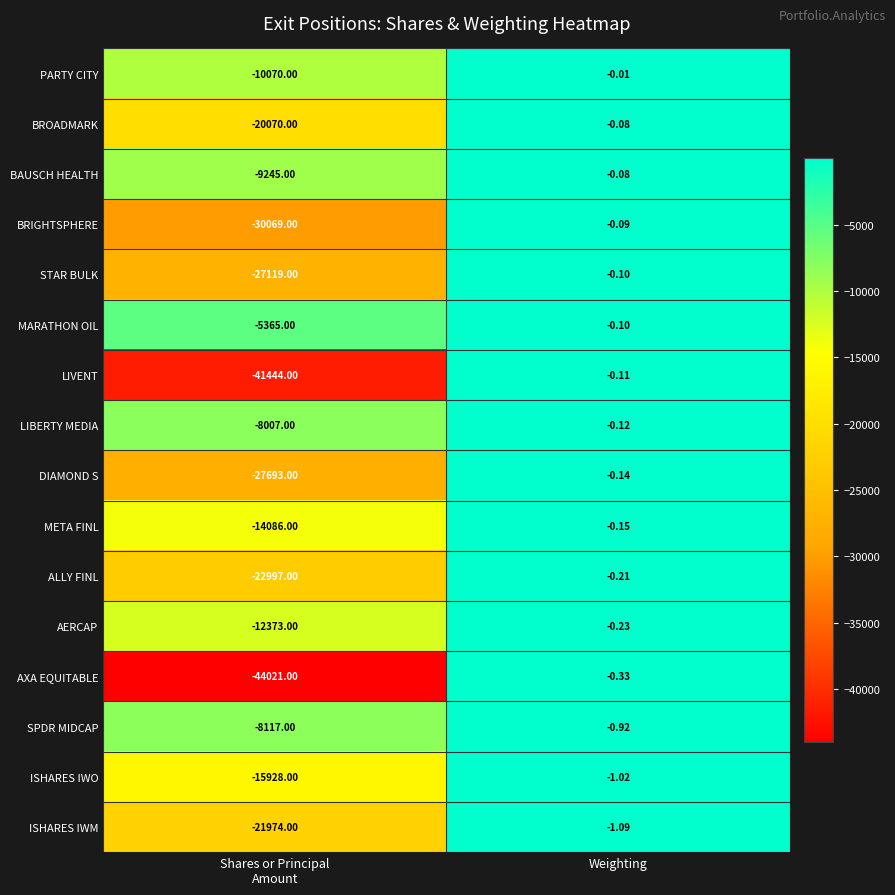

Which series has the largest total across all categories?

MARATHON OIL